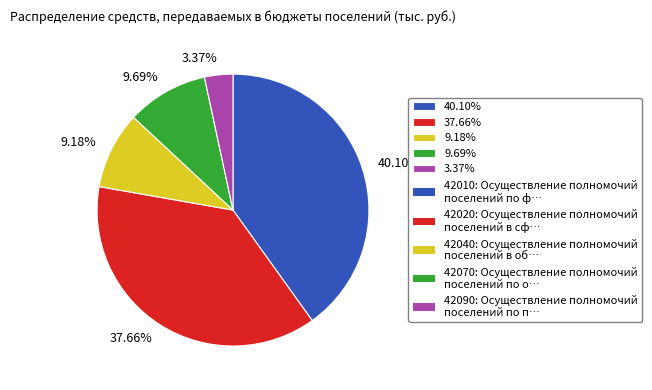

Is the sum of 3.37% and 40.10% greater than half?

No